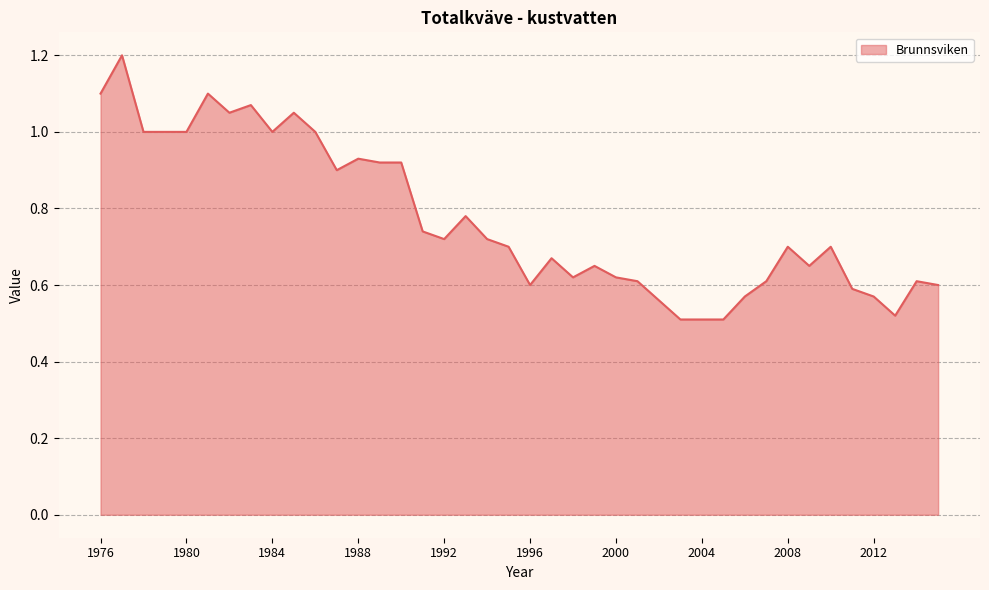

What is the greatest value displayed?

1.2